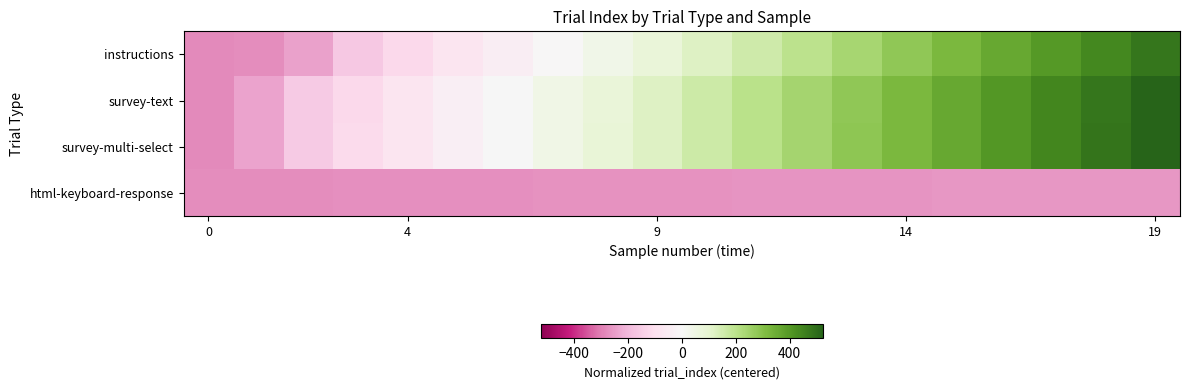

Which series has the largest total across all categories?

survey-multi-select